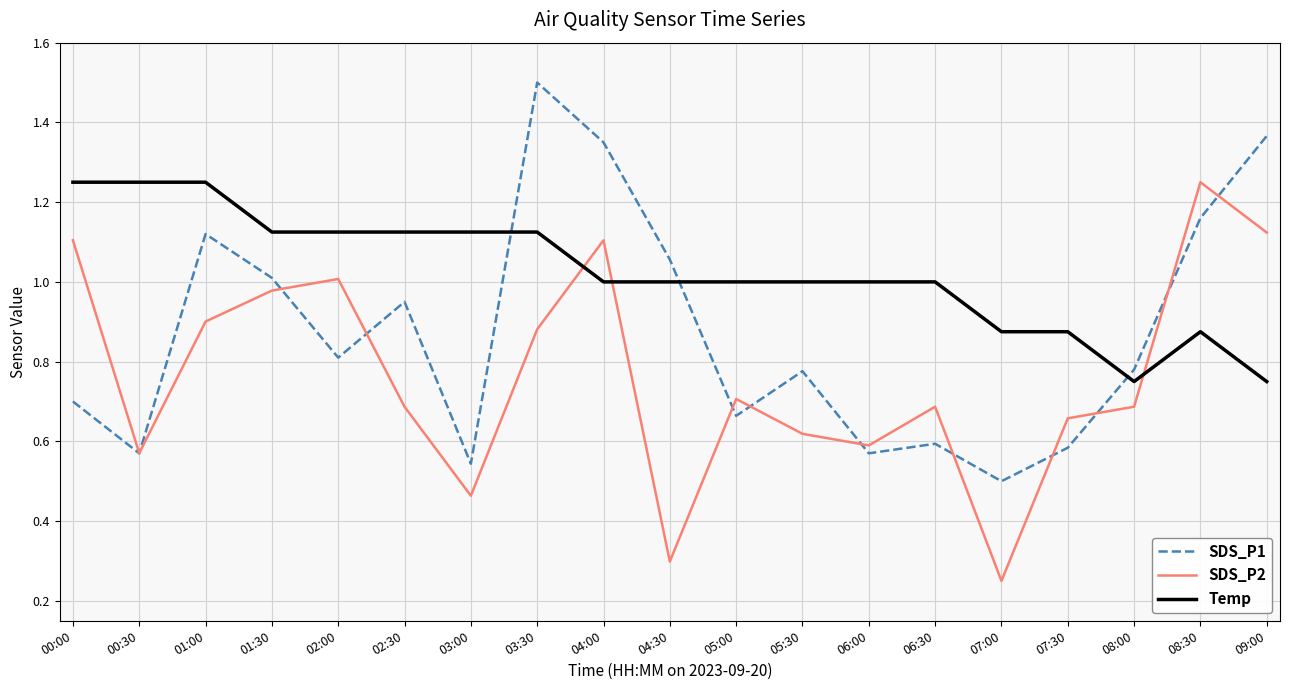

True or false: SDS_P2 and SDS_P1 intersect in this chart.

True